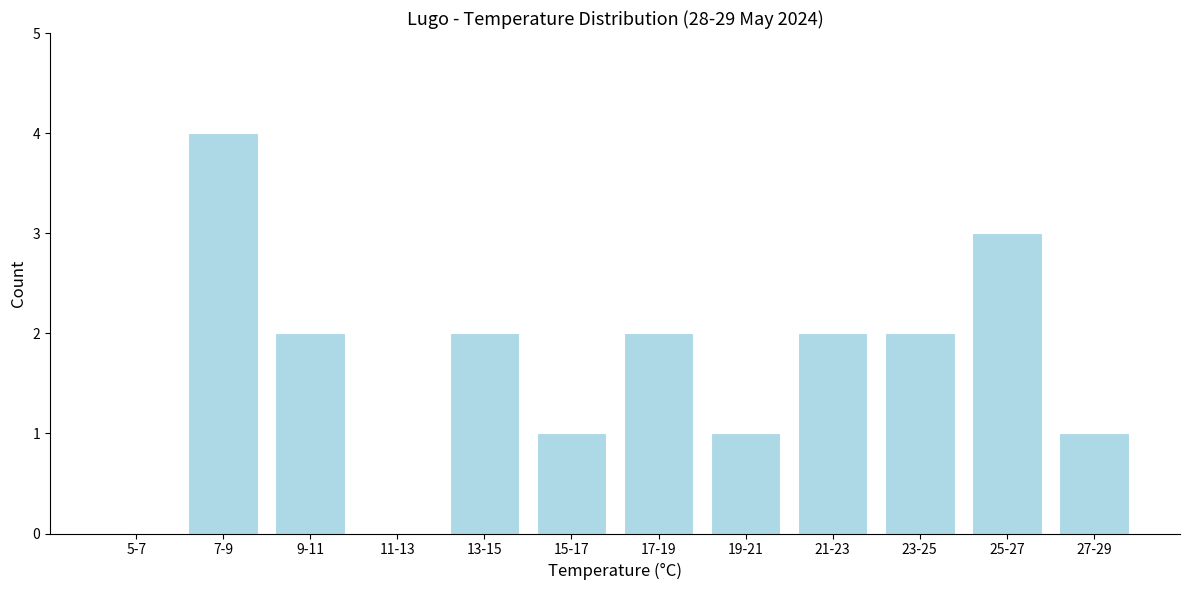

Reading left to right, transcribe all the data shown in this chart.

5-7=0	7-9=4	9-11=2	11-13=0	13-15=2	15-17=1	17-19=2	19-21=1	21-23=2	23-25=2	25-27=3	27-29=1